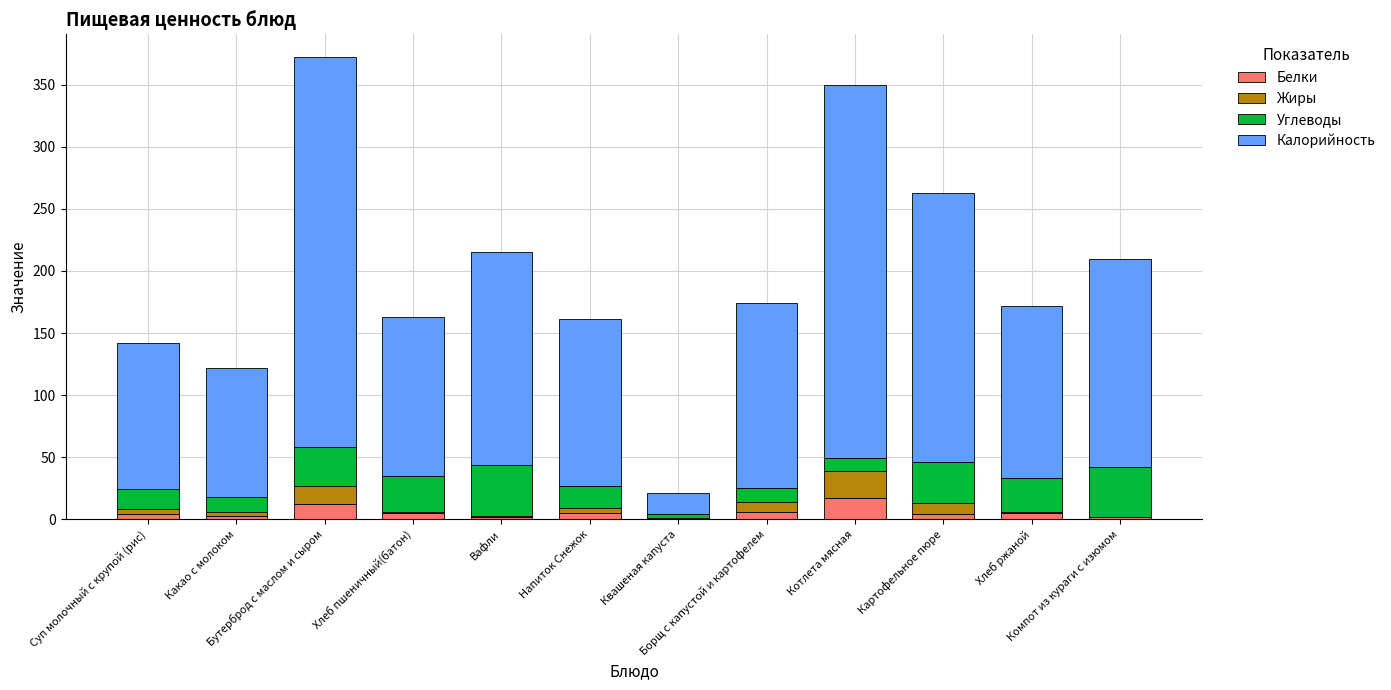

Which series has the largest total across all categories?

Калорийность